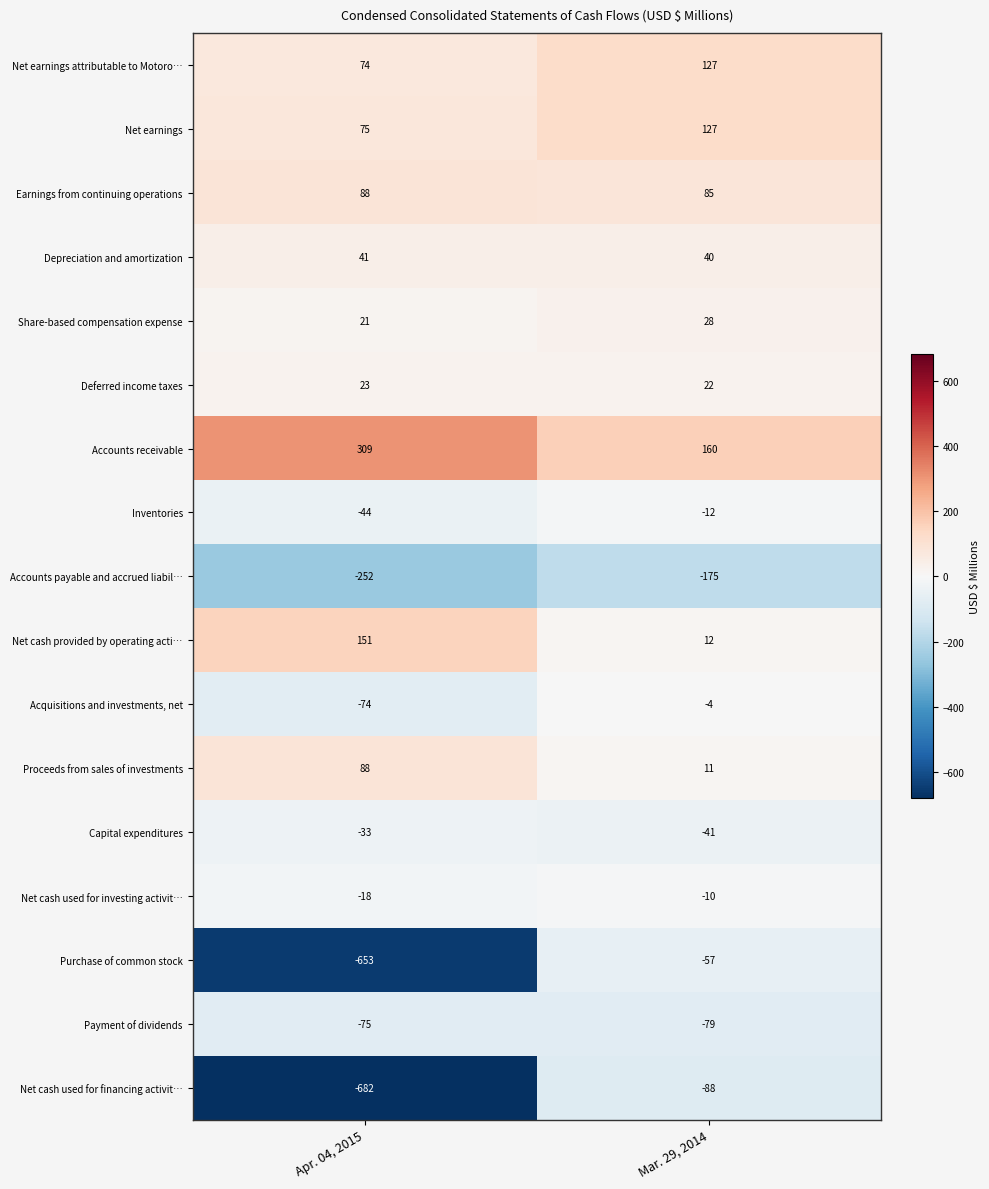

Which series has the widest spread of values?

Purchase of common stock